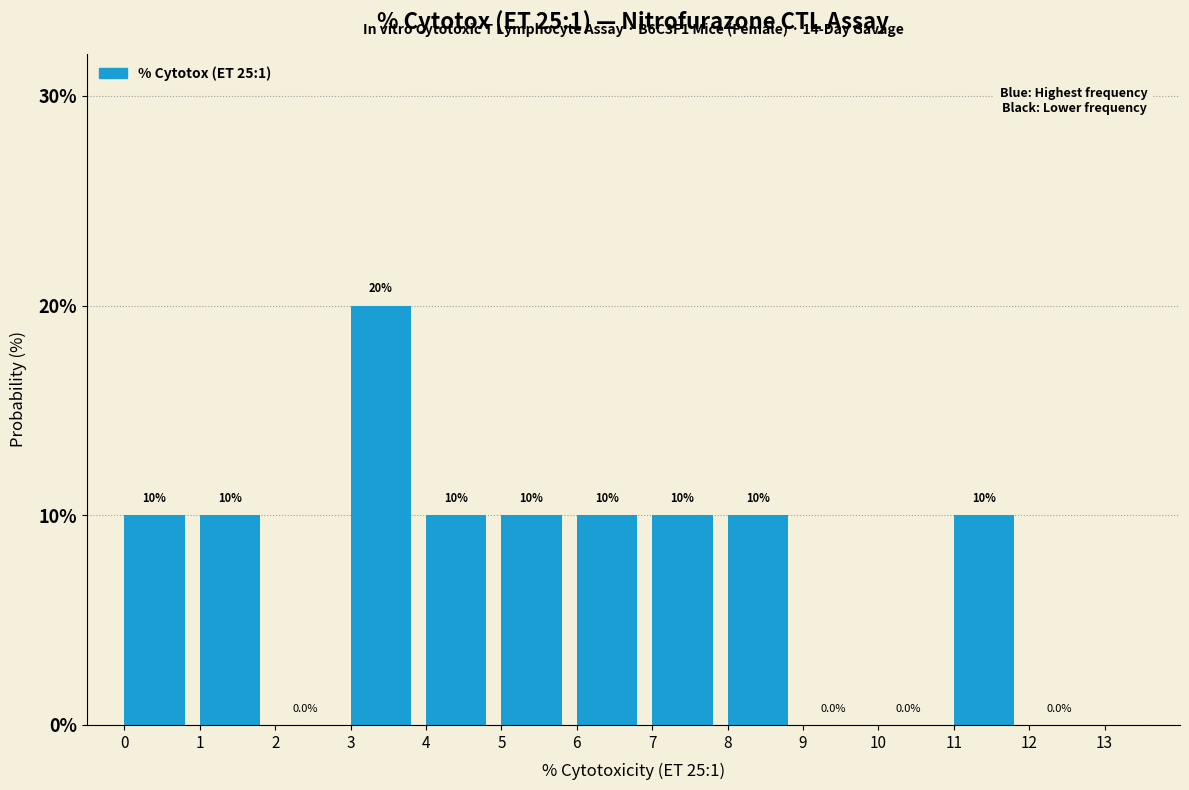

Reading right to left, list all the values displayed in this chart.

10	10	10	10	10	10	20	10	10